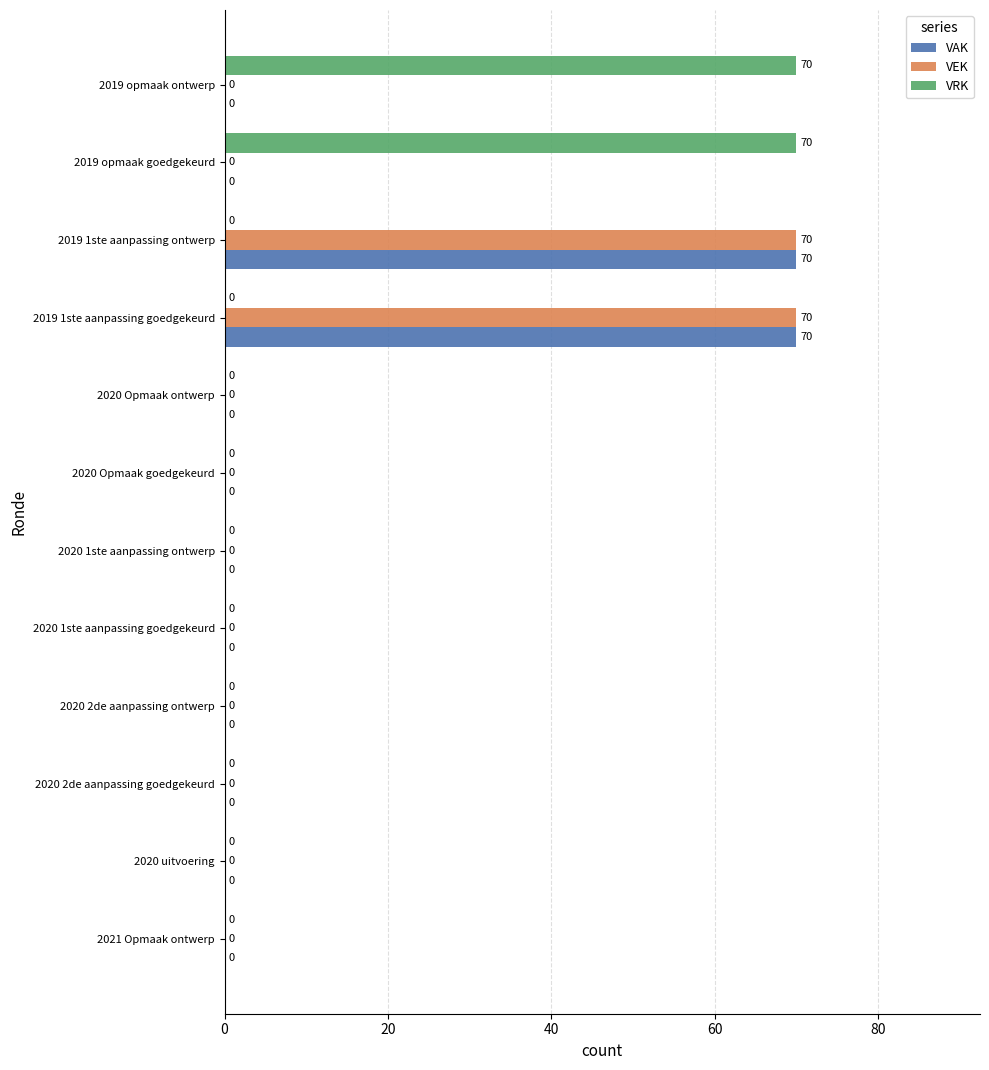

True or false: VAK has a value of 29 at 2020 Opmaak ontwerp.

False